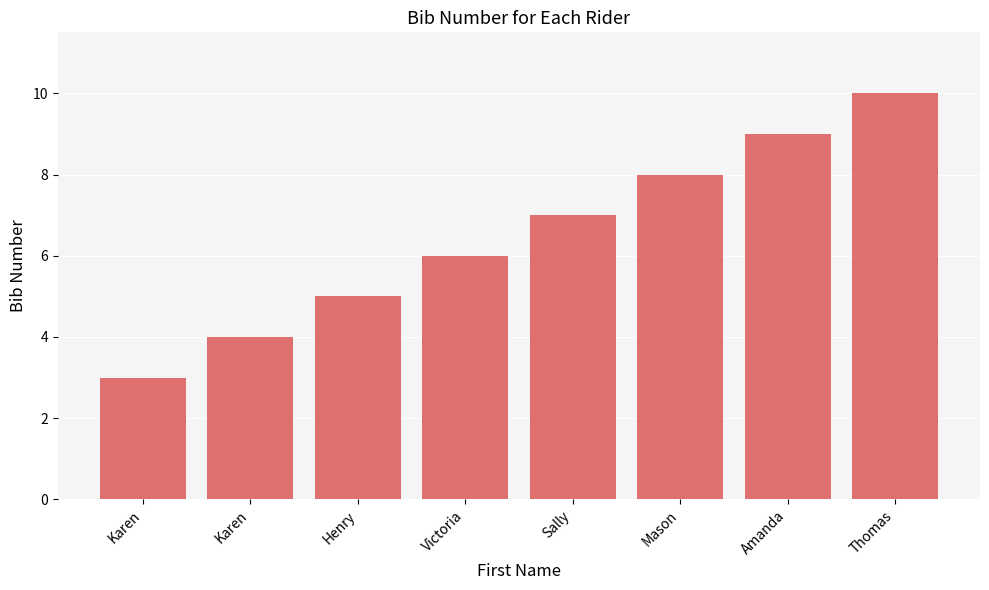

How many bars are there in total?

8